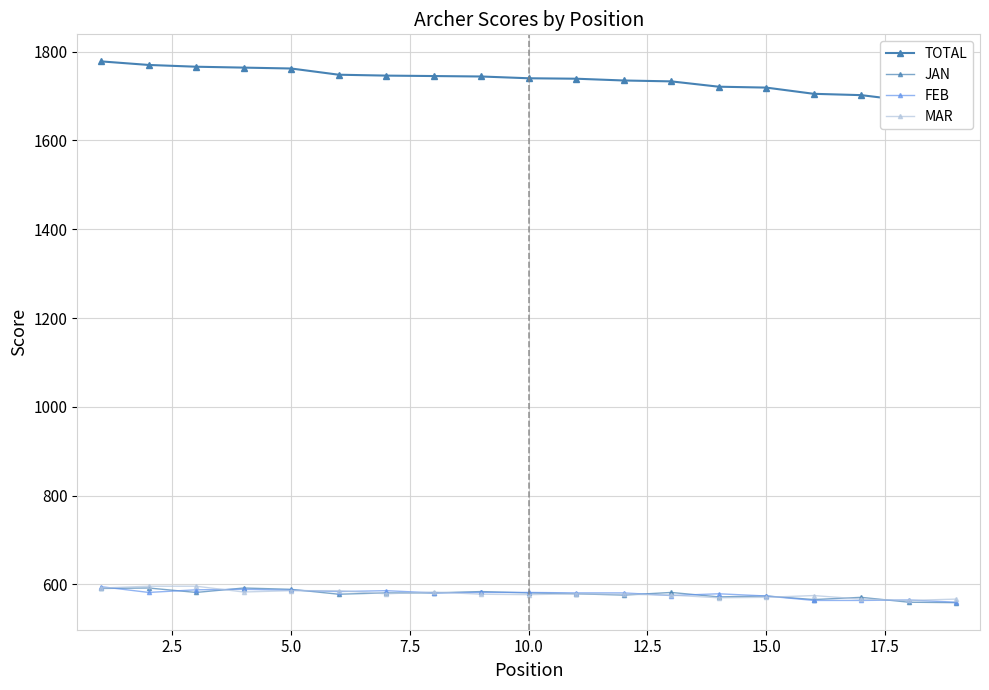

Rank the series at 15.0 from lowest to highest value.

MAR, JAN, FEB, TOTAL